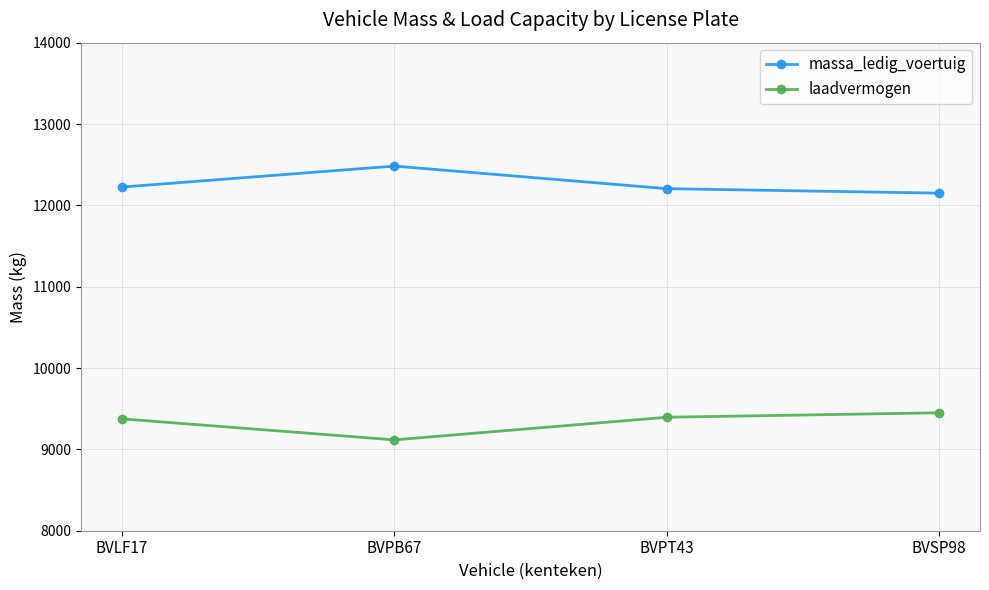

Rank the series at BVLF17 from highest to lowest value.

massa_ledig_voertuig, laadvermogen